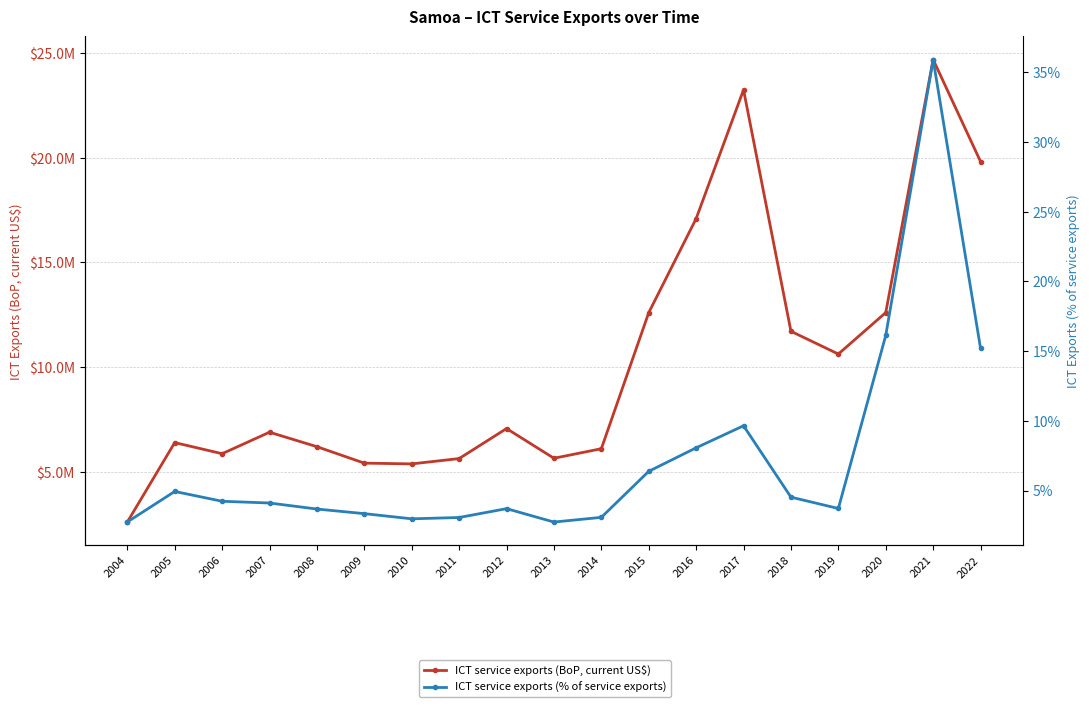

Where is ICT service exports (BoP, current US$) nearest to the value 13646216?

2020